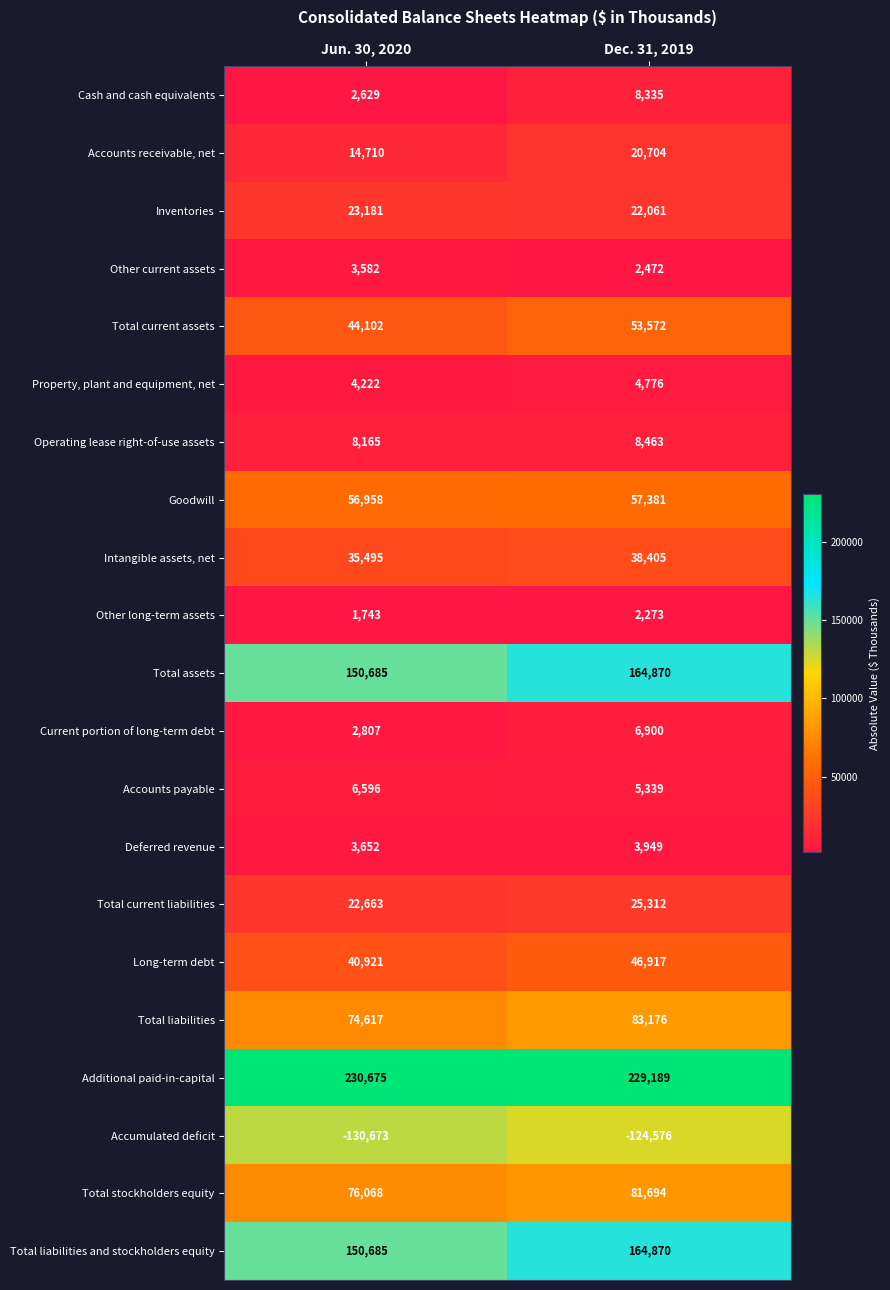

Is it true that Total current assets equals 44102 at Jun. 30, 2020?

True